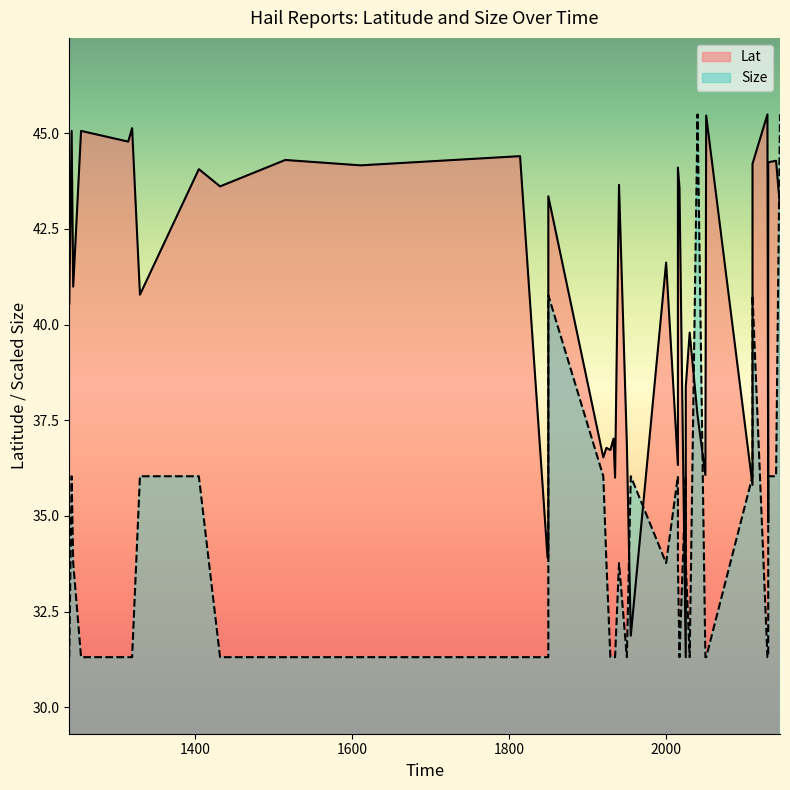

True or false: Lat and Size cross at least once.

True